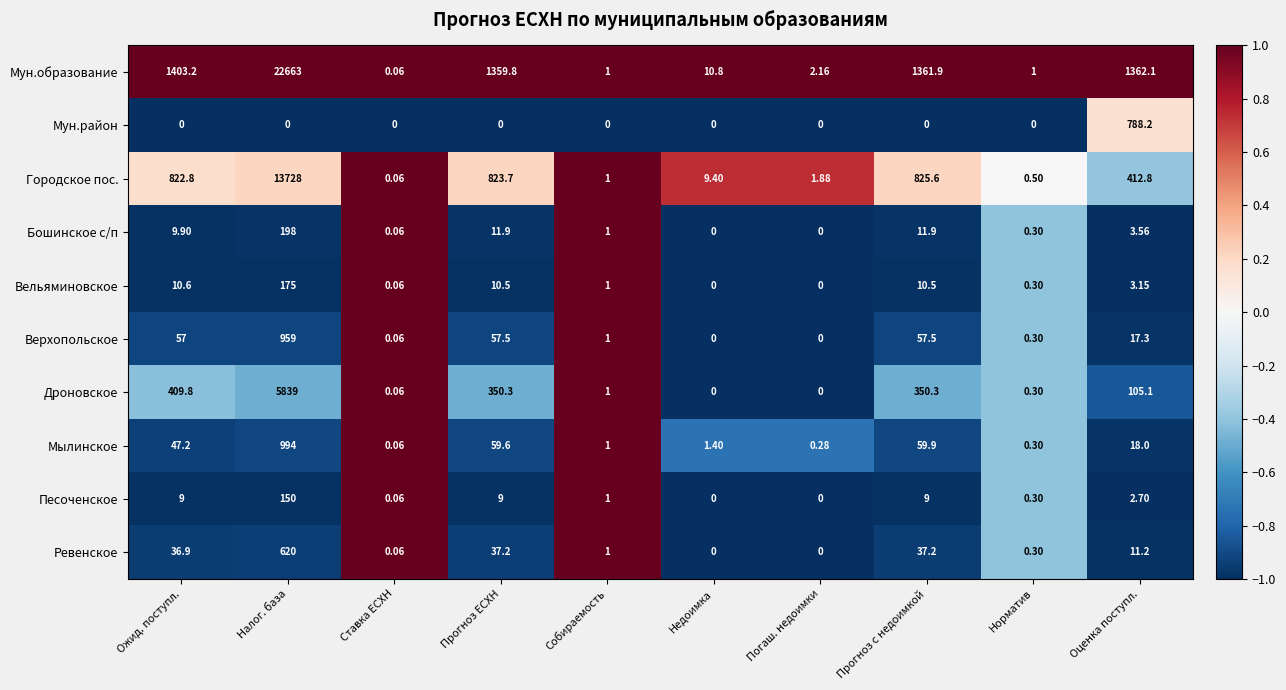

Rank the series at Налог. база from highest to lowest value.

Мун.образование, Городское пос., Дроновское, Мылинское, Верхопольское, Ревенское, Бошинское с/п, Вельяминовское, Песоченское, Мун.район